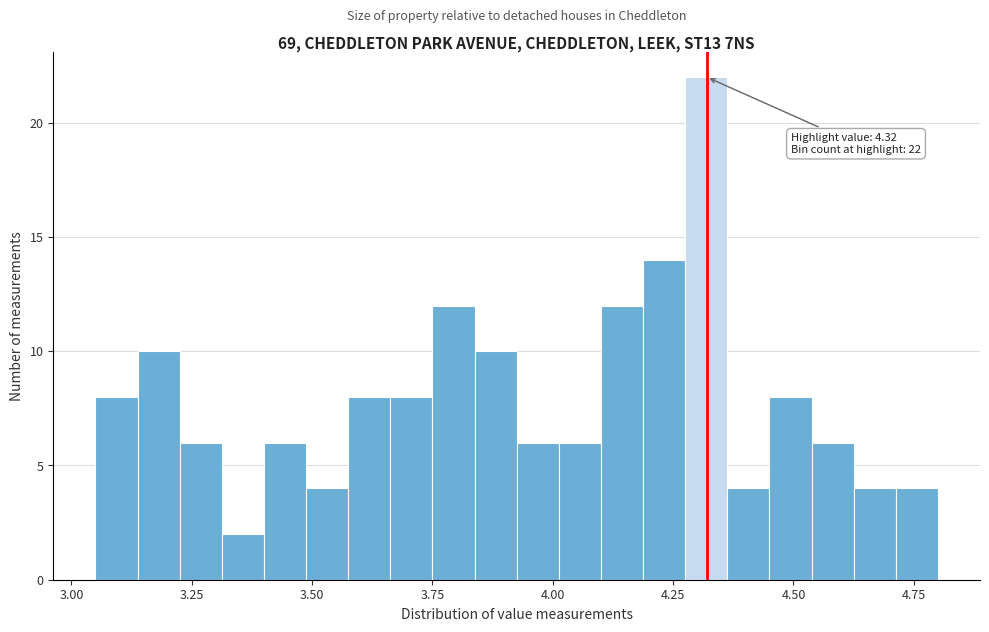

Read against the x-axis, roughly where is the centre of the tallest bar?

4.30